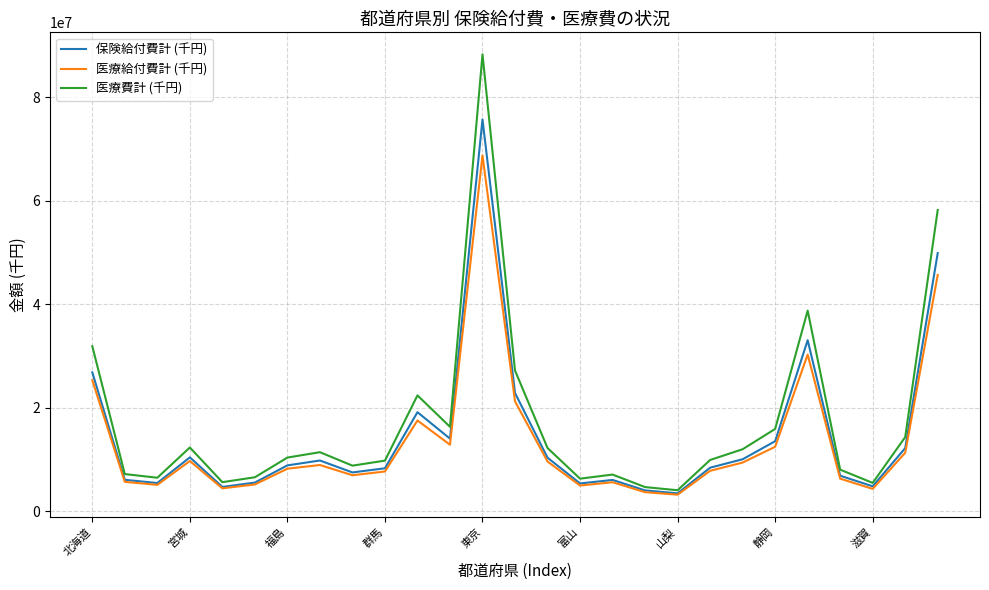

List the series in order of their peak value, lowest first.

医療給付費計 (千円), 保険給付費計 (千円), 医療費計 (千円)